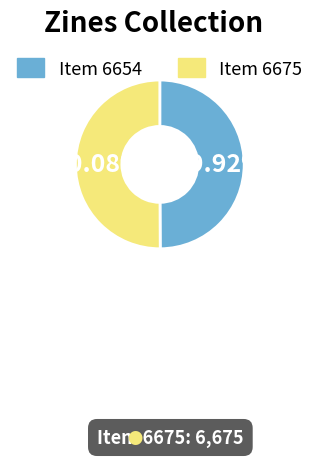

Is there a majority slice in this chart?

Yes